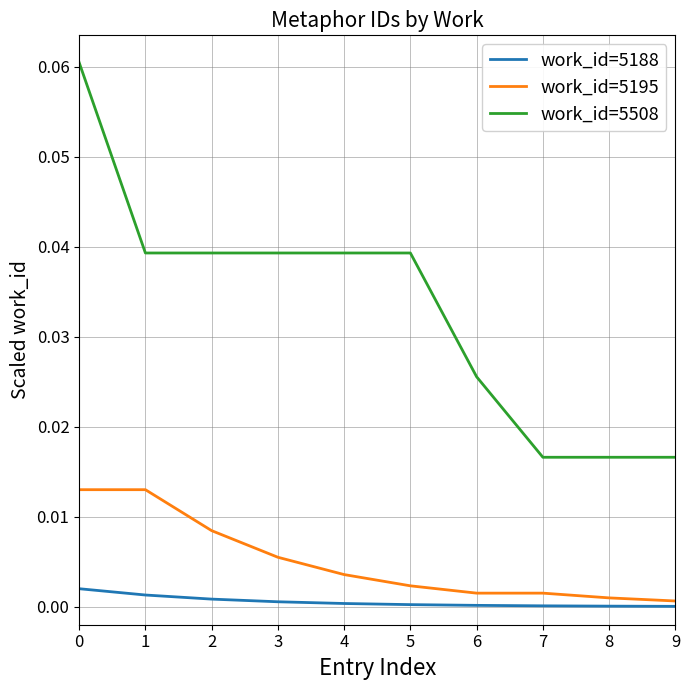

True or false: work_id=5188 and work_id=5508 intersect in this chart.

False